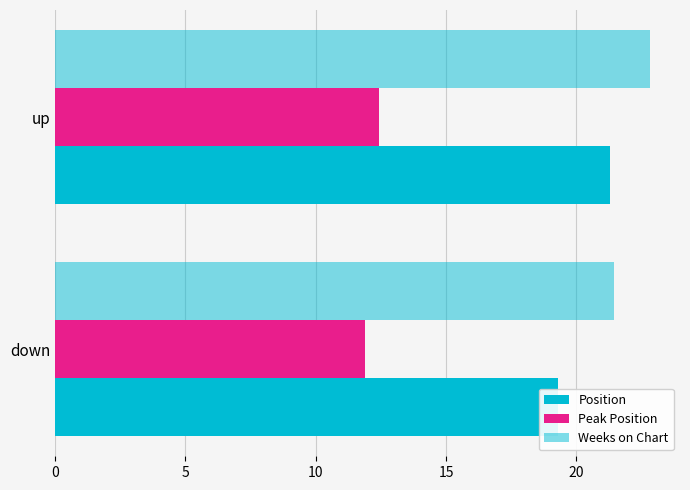

Count the number of data series in this chart.

3